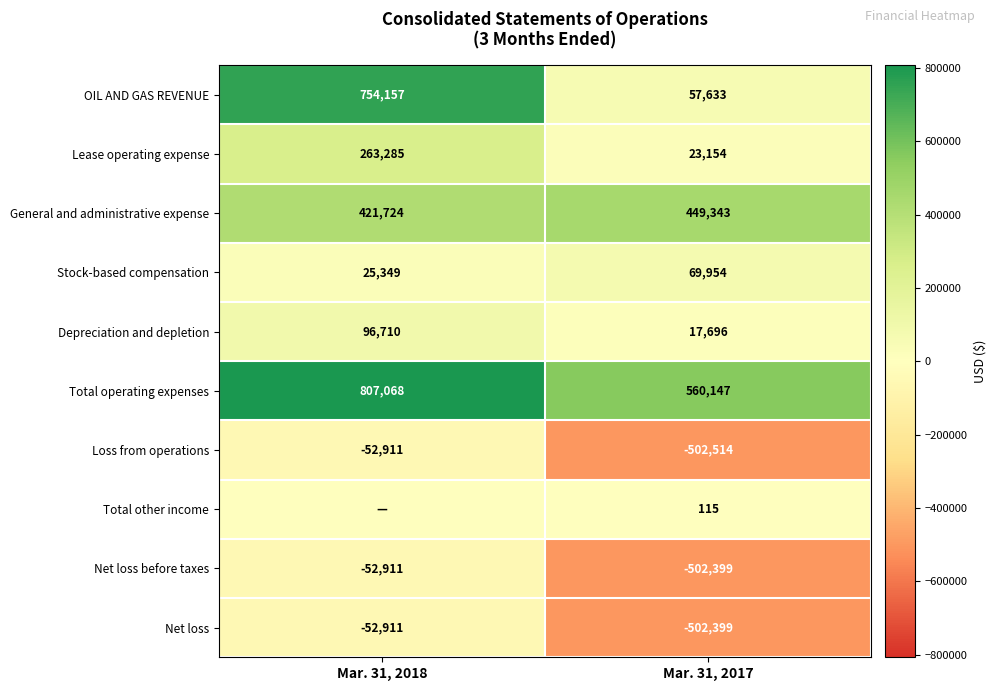

The value of OIL AND GAS REVENUE at Mar. 31, 2017 is 98596. True or false?

False